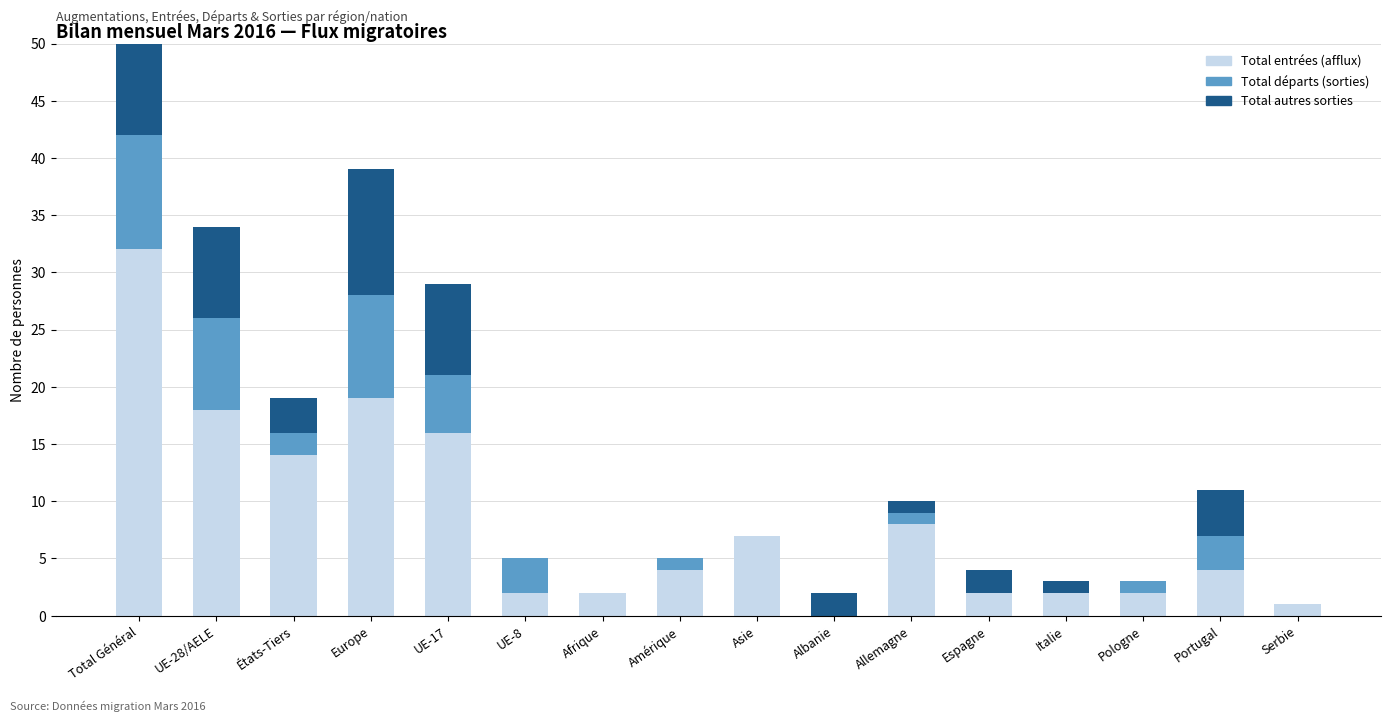

What are all the series names shown in the legend?

Total entrées (afflux), Total départs (sorties), Total autres sorties